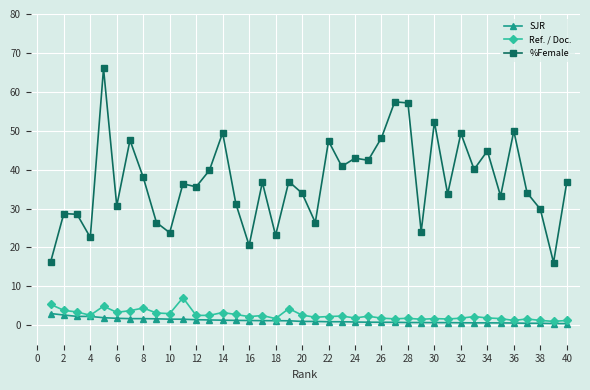

What are all the series names shown in the legend?

SJR, Ref. / Doc., %Female